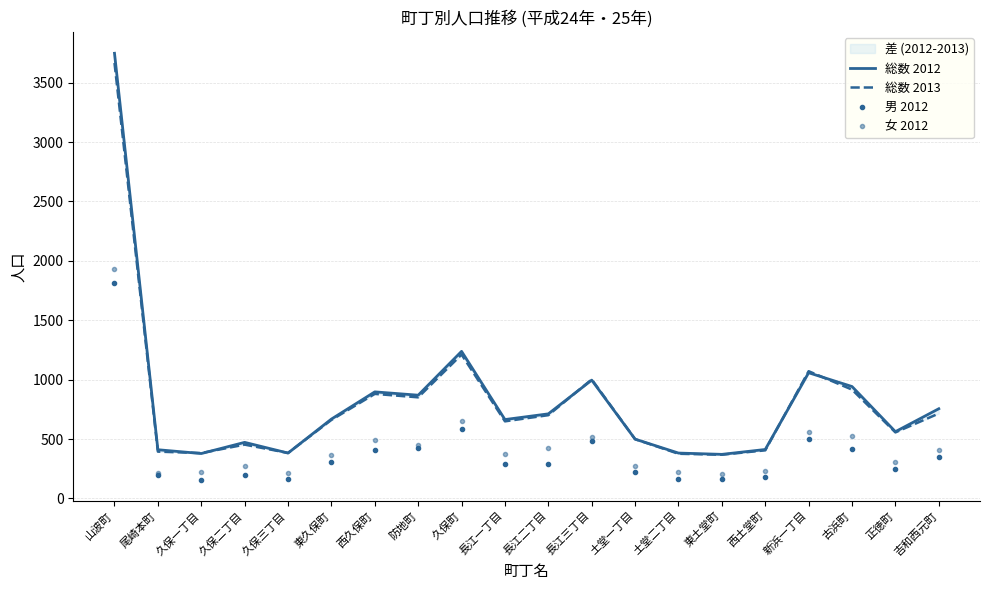

Where is the first local minimum for 総数 2013?

久保一丁目